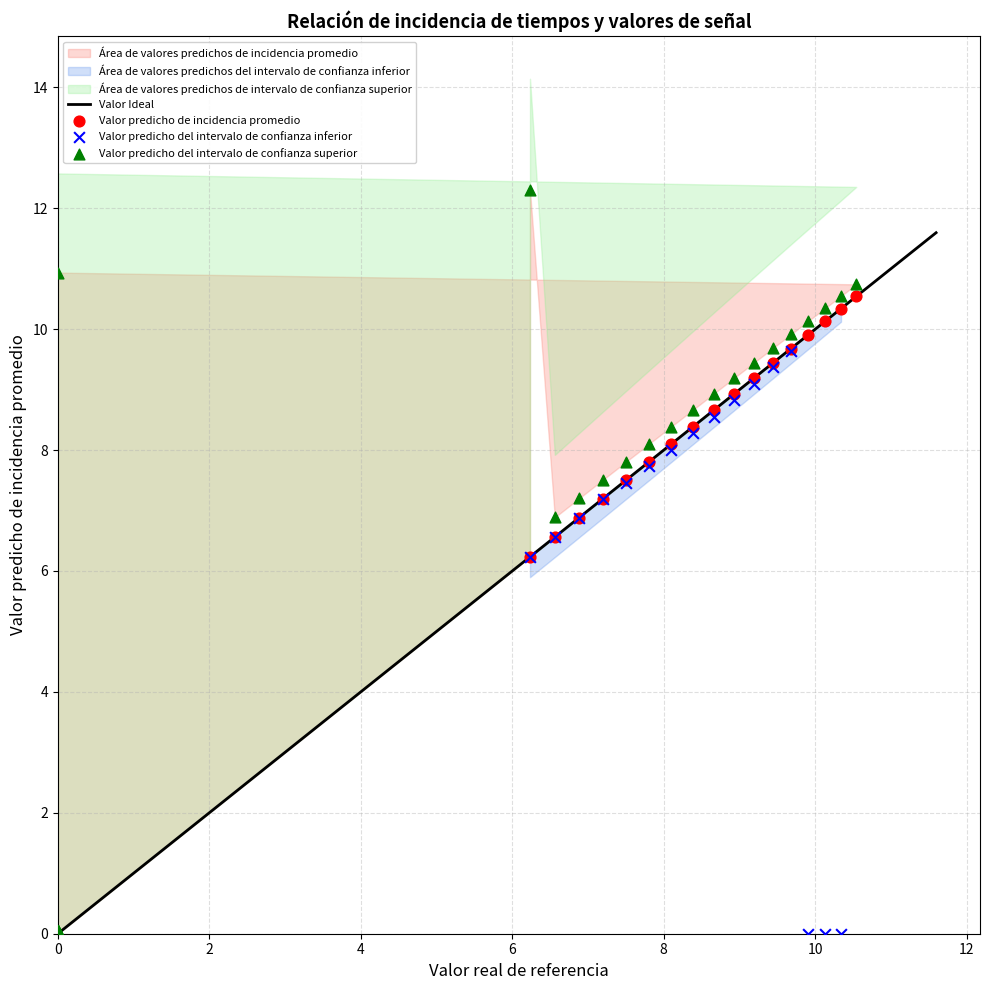

Which series reaches the maximum Y coordinate?

Valor predicho del intervalo de confianza superior